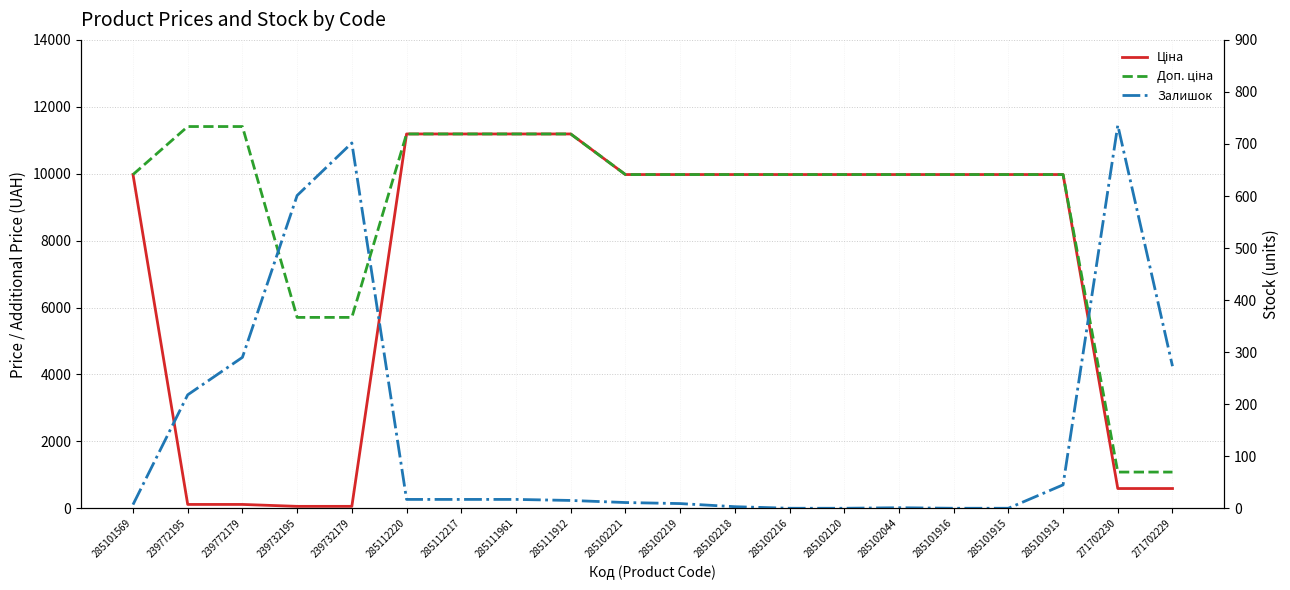

Reading left to right, extract all data points from this chart.

Ціна: 285101569=9975.0	239772195=114.1	239772179=114.1	239732195=57.0	239732179=57.0	285112220=11188.2	285112217=11188.2	285111961=11188.2	285111912=11188.2	285102221=9975.0	285102219=9975.0	285102218=9975.0	285102216=9975.0	285102120=9975.0	285102044=9975.0	285101916=9975.0	285101915=9975.0	285101913=9975.0	271702230=589.9	271702229=589.9
Доп. ціна: 285101569=9975.0	239772195=11410.0	239772179=11410.0	239732195=5705.0	239732179=5705.0	285112220=11188.2	285112217=11188.2	285111961=11188.2	285111912=11188.2	285102221=9975.0	285102219=9975.0	285102218=9975.0	285102216=9975.0	285102120=9975.0	285102044=9975.0	285101916=9975.0	285101915=9975.0	285101913=9975.0	271702230=1081.7	271702229=1081.7
Залишок: 285101569=7.0	239772195=218.0	239772179=290.0	239732195=601.0	239732179=702.0	285112220=17.0	285112217=17.0	285111961=17.0	285111912=15.0	285102221=11.0	285102219=9.0	285102218=3.0	285102216=0.0	285102120=0.0	285102044=1.0	285101916=0.0	285101915=0.0	285101913=45.0	271702230=736.0	271702229=273.0